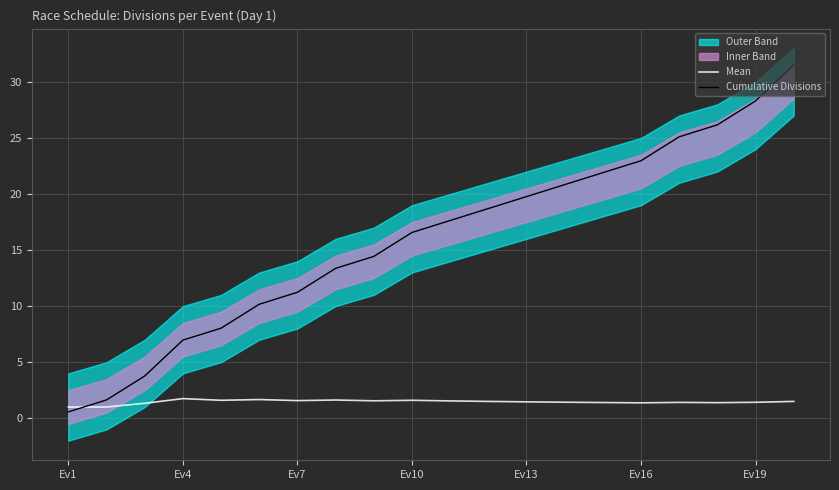

How many intersections are there between Cumulative Divisions and Mean?

1